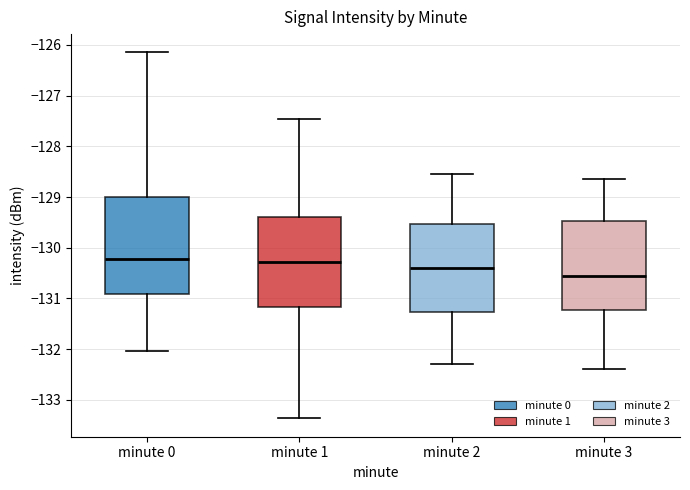

Reading left to right, transcribe this box plot: for each box, give where its median line is, the range the box spans, and where its two whiskers end, as read against the y-axis. The values are not printed on the chart, so give them approximately, as read against the axis.

minute 0: median -130.2, box -130.9 to -129.0, whiskers -132.0 to -126.1
minute 1: median -130.3, box -131.2 to -129.4, whiskers -133.4 to -127.5
minute 2: median -130.4, box -131.3 to -129.5, whiskers -132.3 to -128.5
minute 3: median -130.5, box -131.2 to -129.5, whiskers -132.4 to -128.6